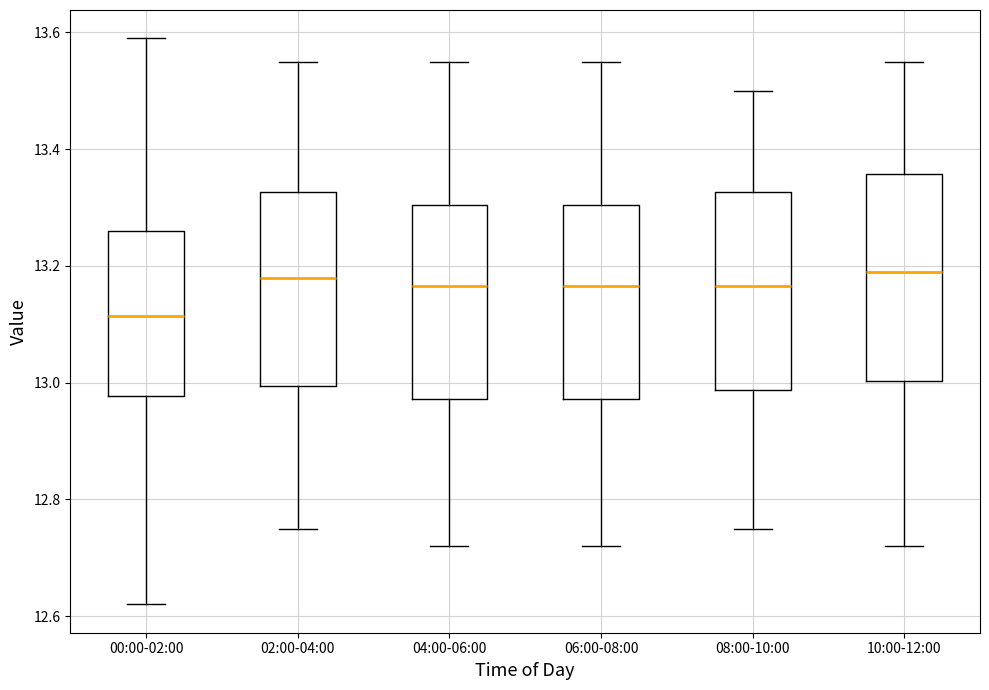

Reading left to right, transcribe this box plot: for each box, give where its median line is, the range the box spans, and where its two whiskers end, as read against the y-axis. The values are not printed on the chart, so give them approximately, as read against the axis.

00:00-02:00: median 13.12, box 12.98 to 13.26, whiskers 12.62 to 13.60
02:00-04:00: median 13.18, box 13.00 to 13.32, whiskers 12.76 to 13.56
04:00-06:00: median 13.16, box 12.98 to 13.30, whiskers 12.72 to 13.56
06:00-08:00: median 13.16, box 12.98 to 13.30, whiskers 12.72 to 13.56
08:00-10:00: median 13.16, box 12.98 to 13.32, whiskers 12.76 to 13.50
10:00-12:00: median 13.20, box 13.00 to 13.36, whiskers 12.72 to 13.56